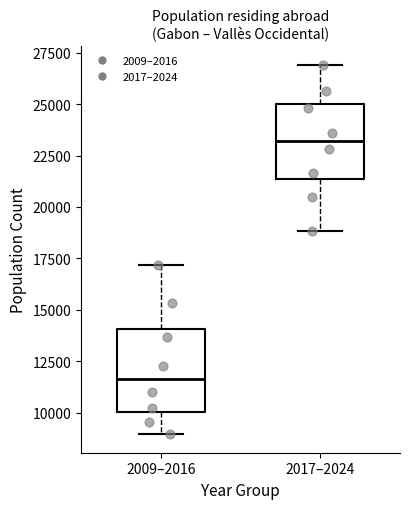

Where does the upper whisker of the box for 2009–2016 end on the y-axis? The values are not printed on the chart, so give them approximately, as read against the axis.

17000